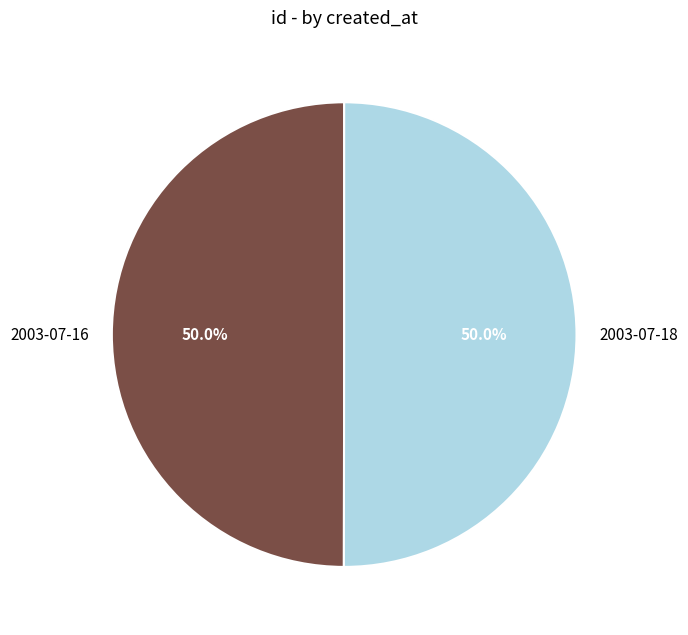

Do 2003-07-18 and 2003-07-16 together represent more than half of the pie?

Yes